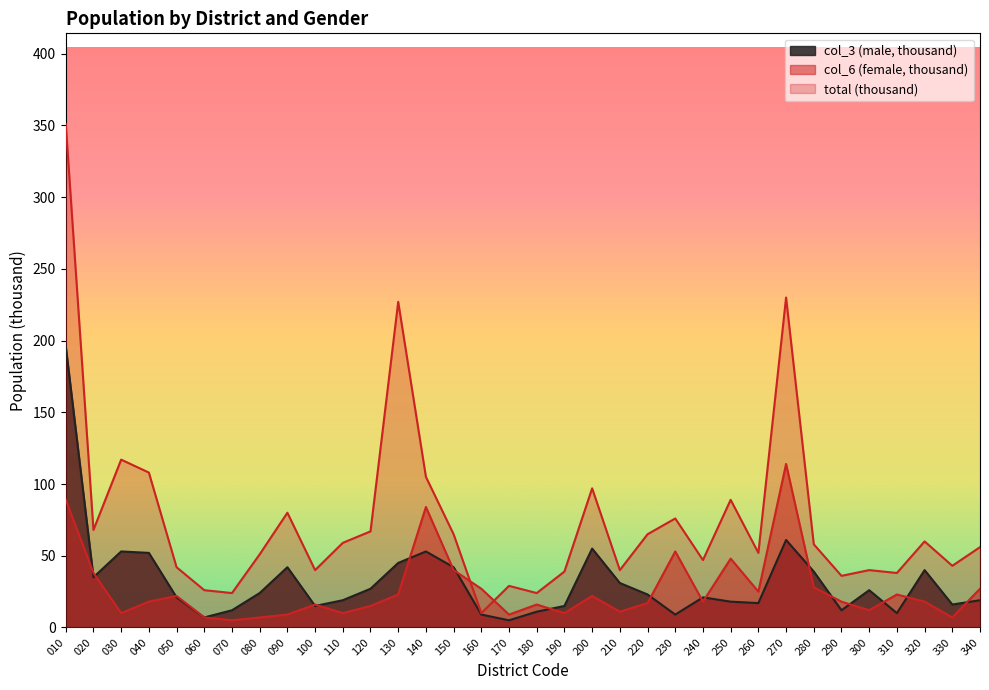

Count the number of categories in the chart.

34